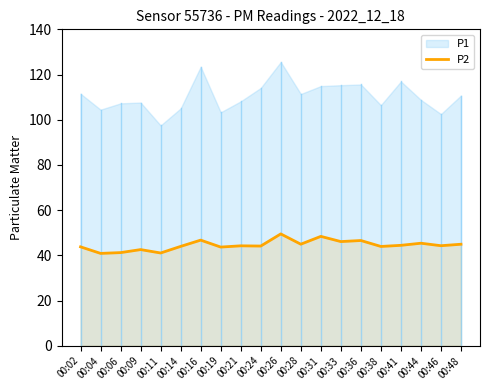

The P2 series shows 25.4 at 00:09. True or false?

False